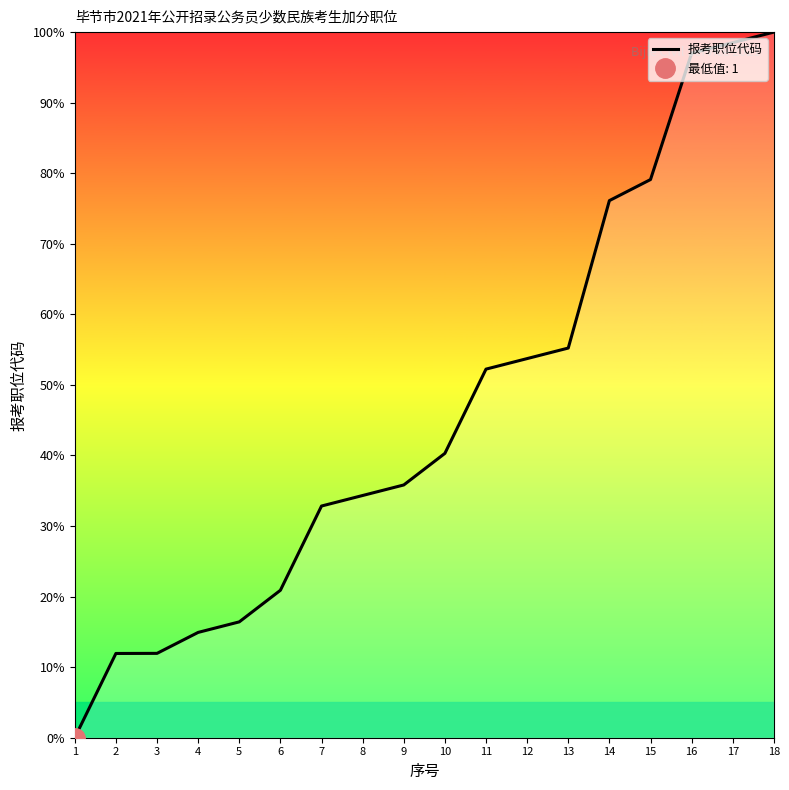

Count the number of data series in this chart.

1